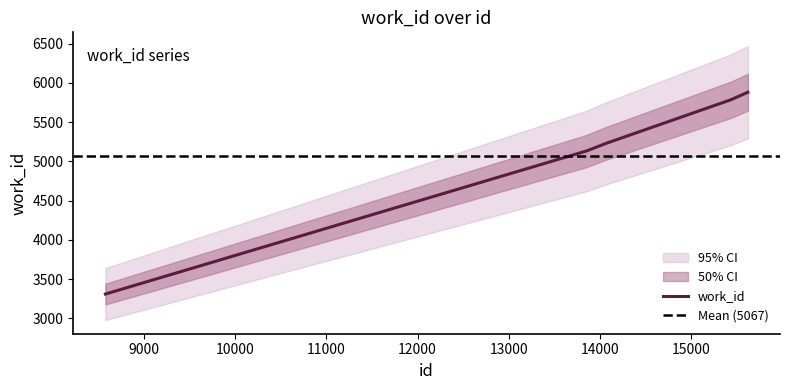

Where is the data nearest to the value 4596?

13847